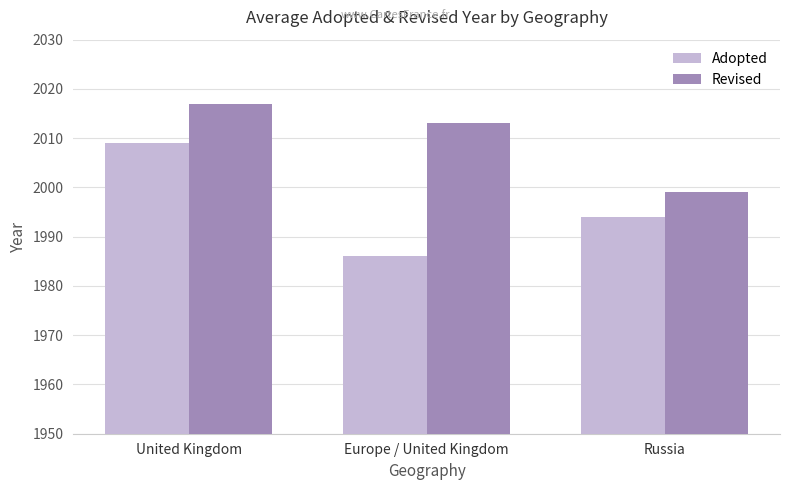

Reading left to right, transcribe all the data shown in this chart.

Adopted: 2009	1986	1994
Revised: 2017	2013	1999